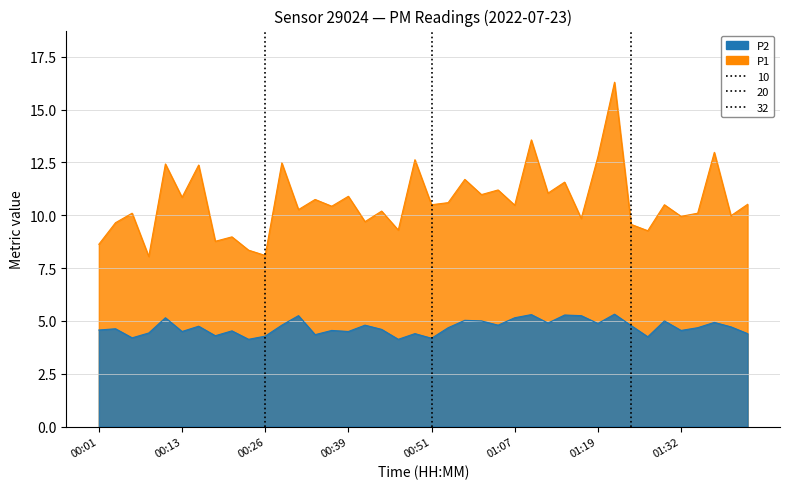

What is the difference between the second highest and second lowest values in the P1 series?

5.5